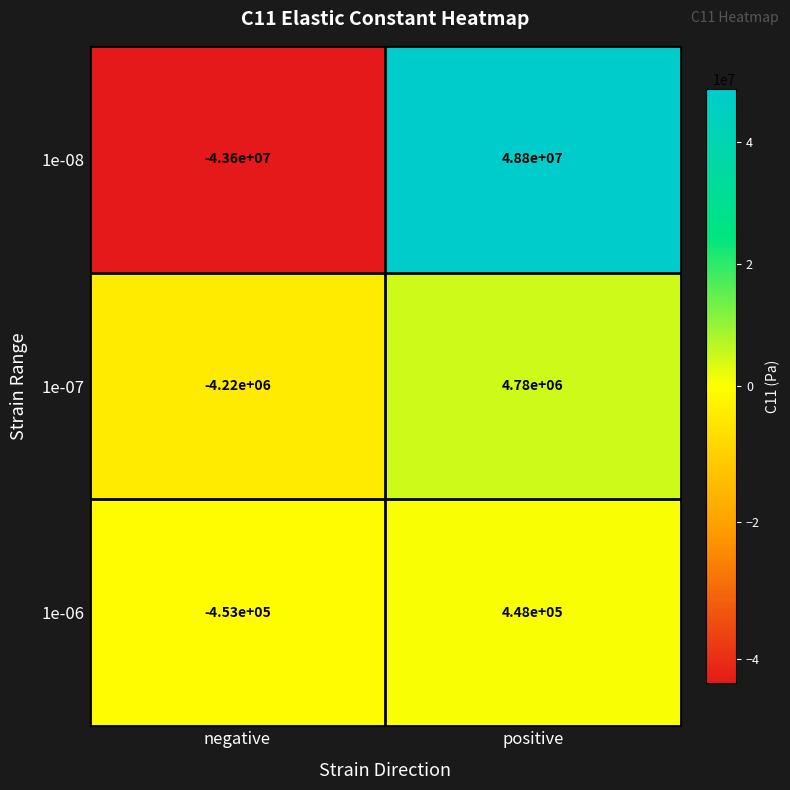

List the labels in order of 1e-06 value, largest first.

positive, negative